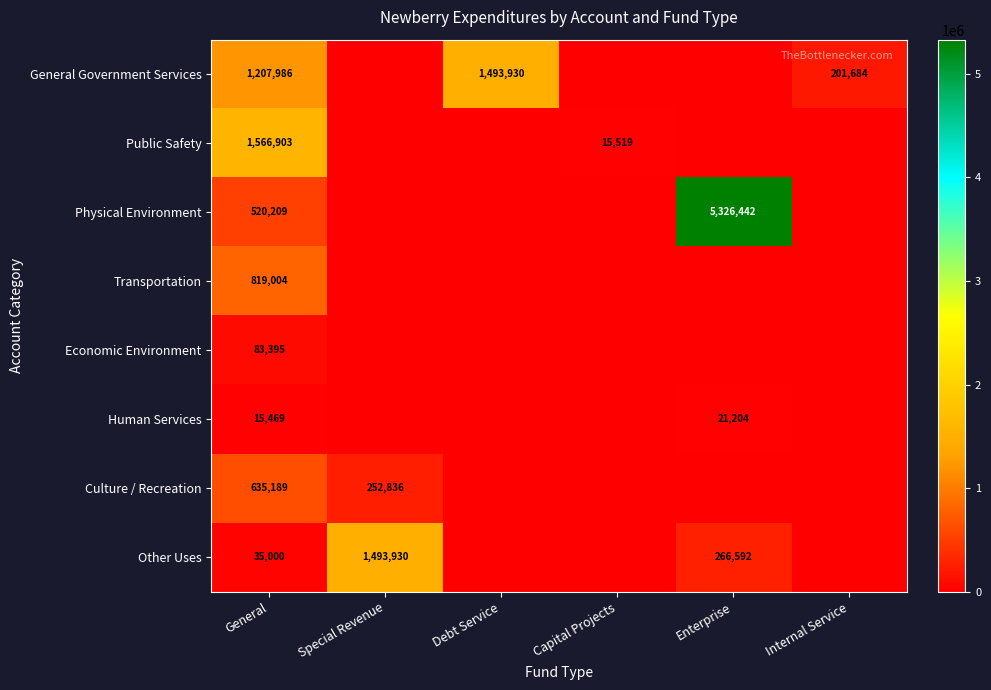

Rank the series at General from lowest to highest value.

Human Services, Other Uses, Economic Environment, Physical Environment, Culture / Recreation, Transportation, General Government Services, Public Safety